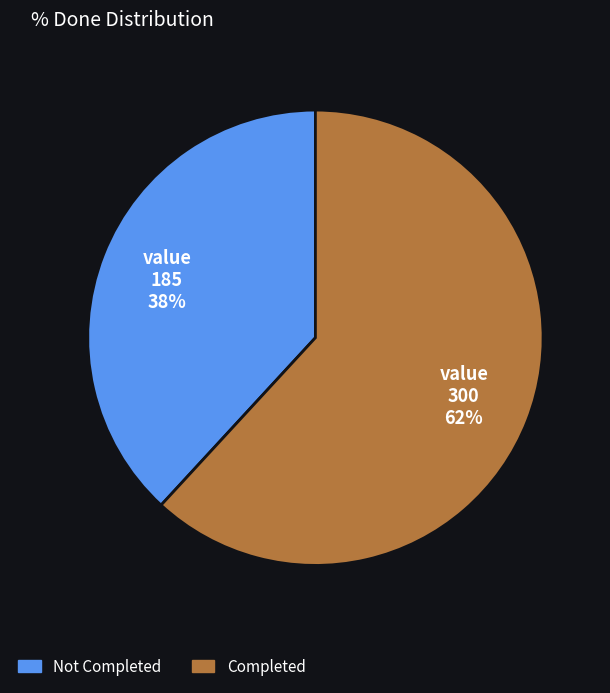

Is there a majority slice in this chart?

Yes